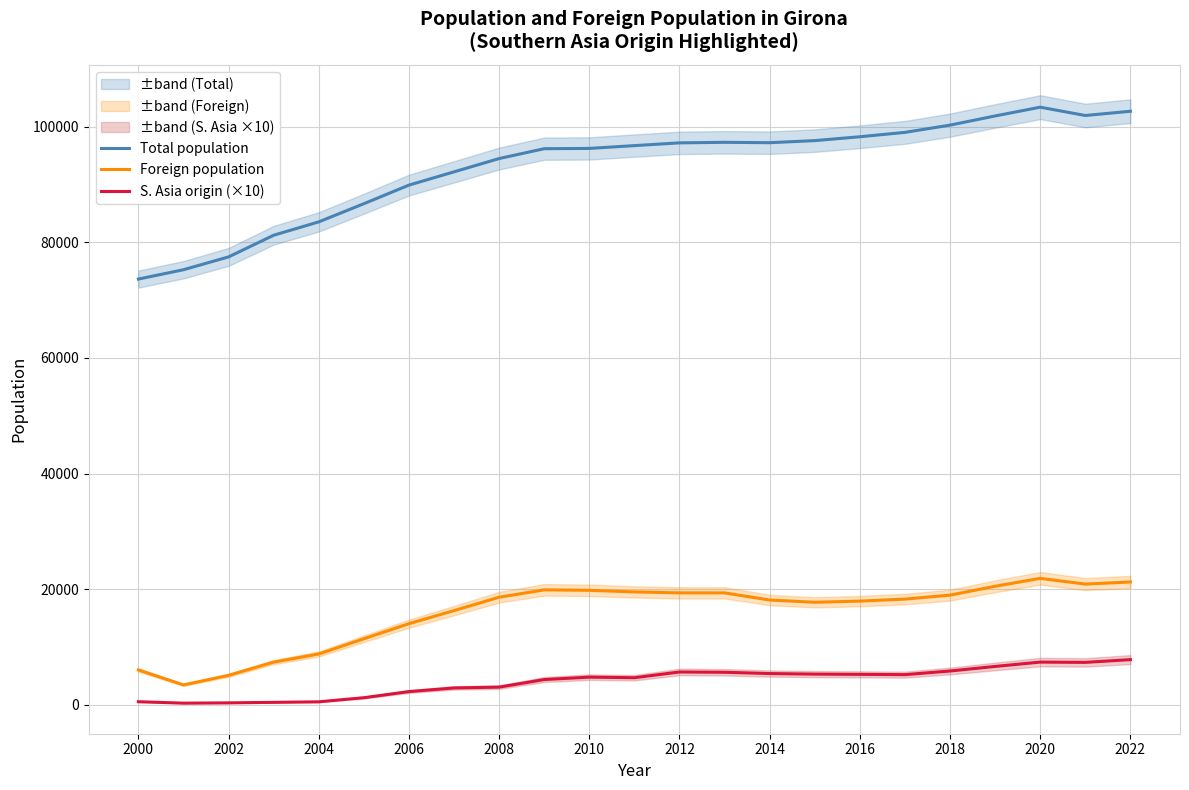

True or false: Foreign population and S. Asia origin (×10) cross at least once.

False